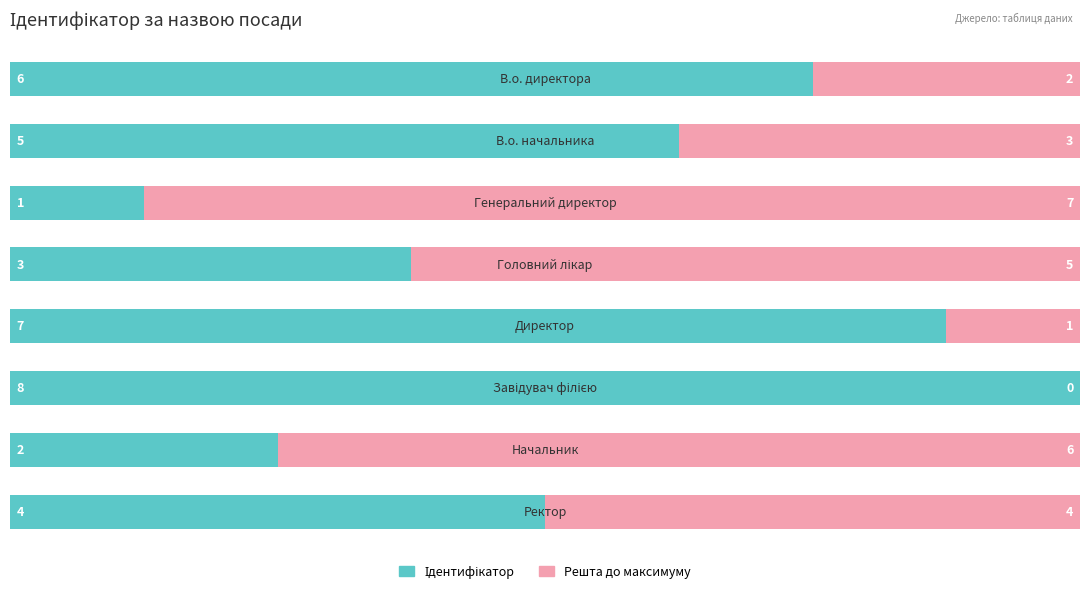

Count the number of categories in the chart.

8